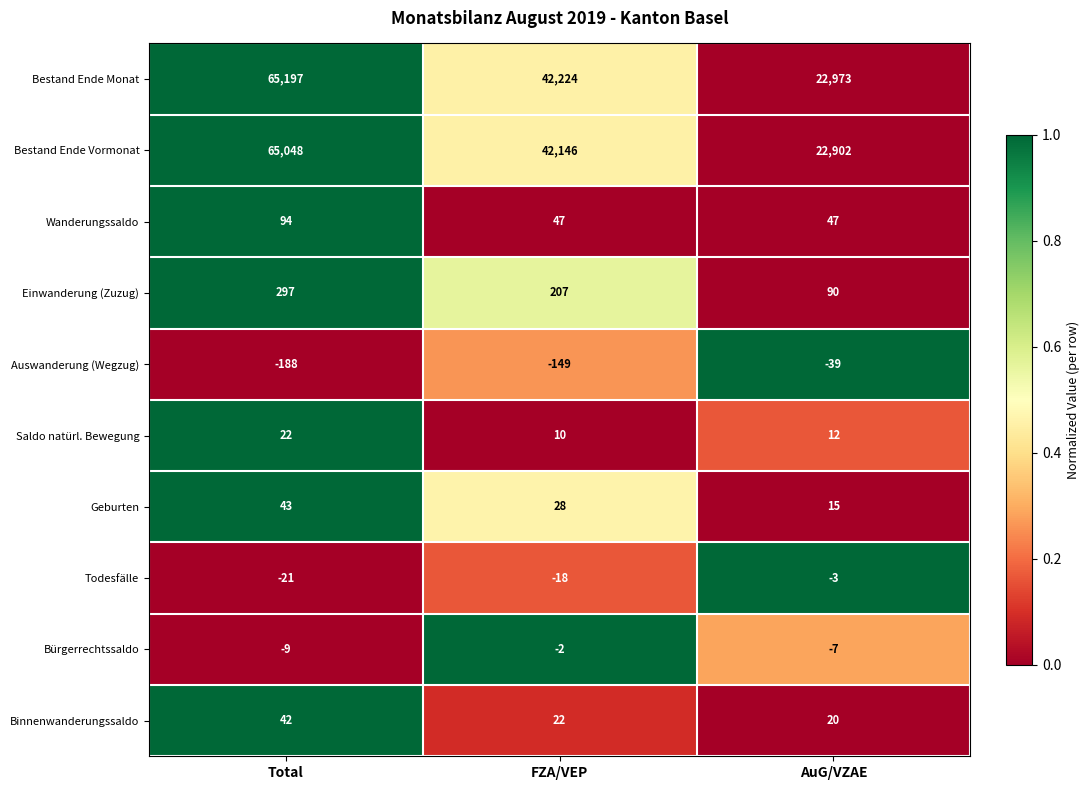

What is the sum of the Wanderungssaldo values at AuG/VZAE and Total?

141